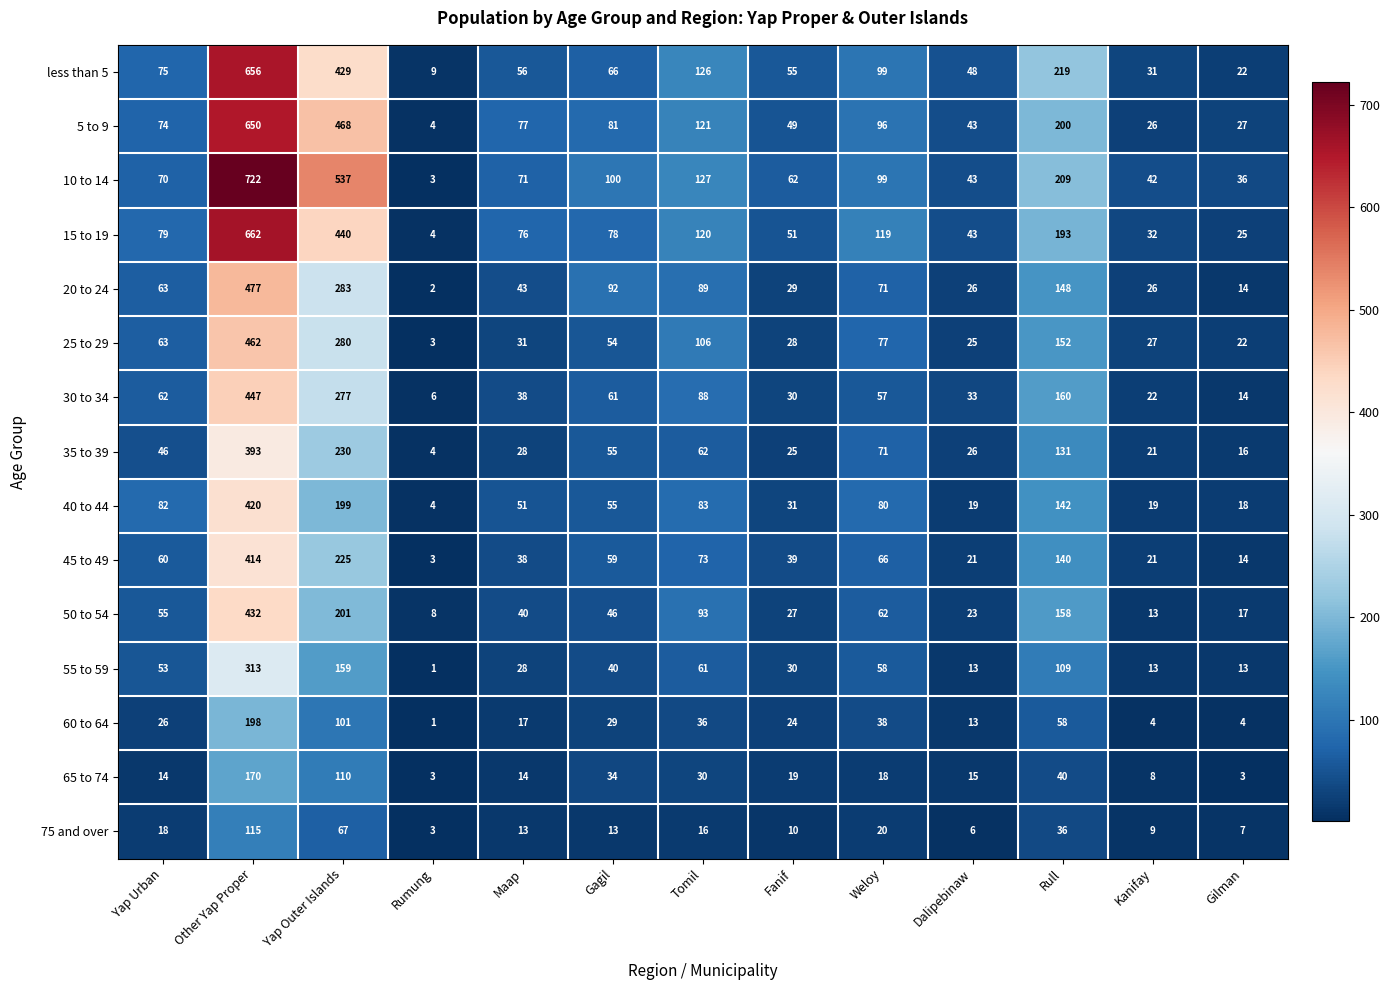

Which category has the highest value across all series?

Other Yap Proper